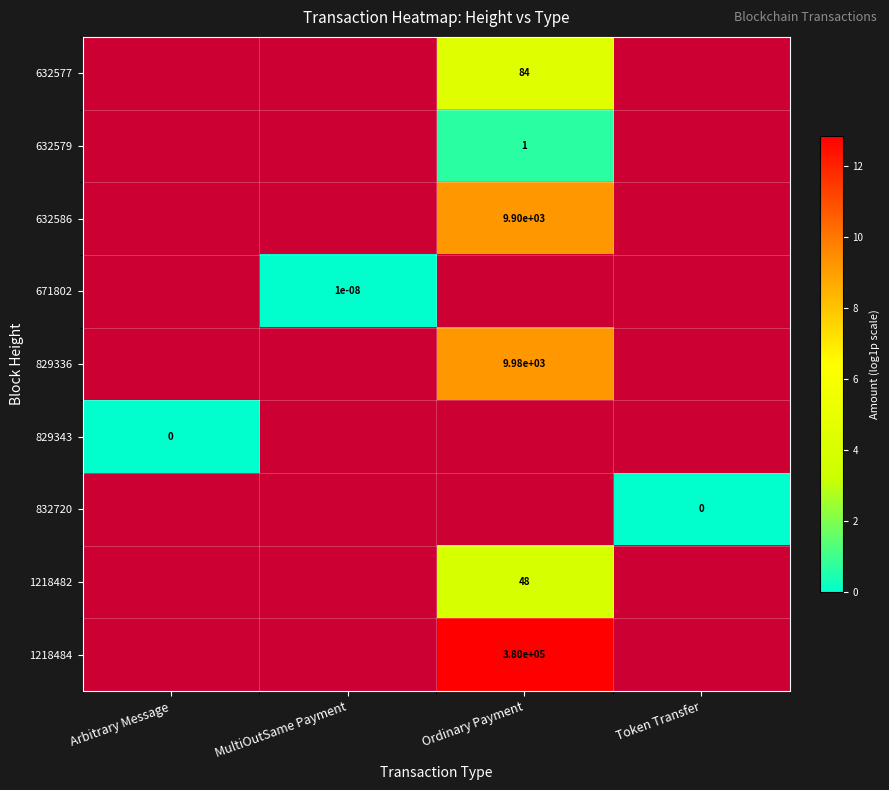

At Token Transfer, list the series in order from smallest to largest.

632577, 632579, 632586, 671802, 829336, 829343, 832720, 1218482, 1218484